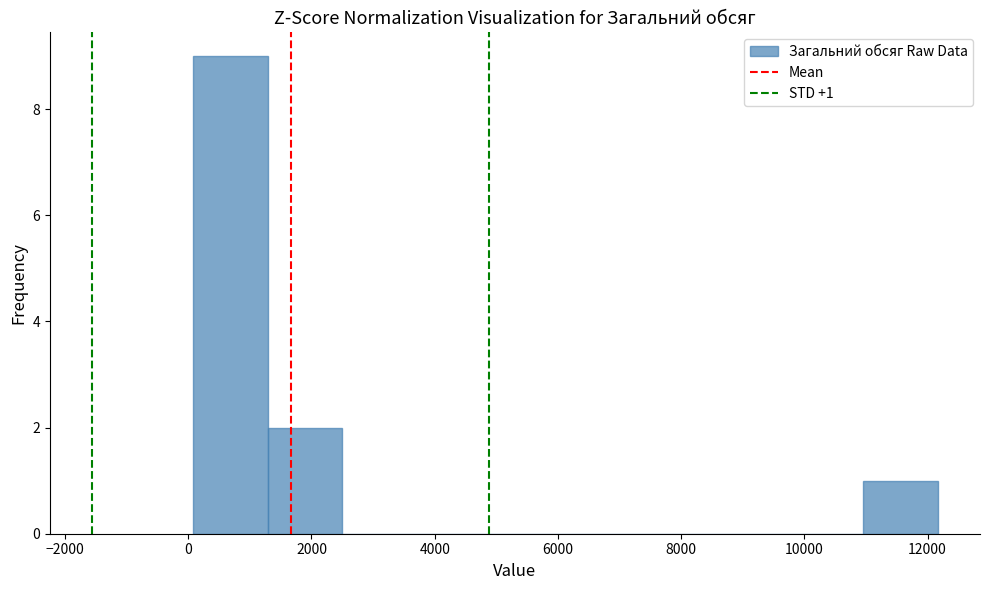

Which range on the x-axis has the tallest bar?

0 to 1200